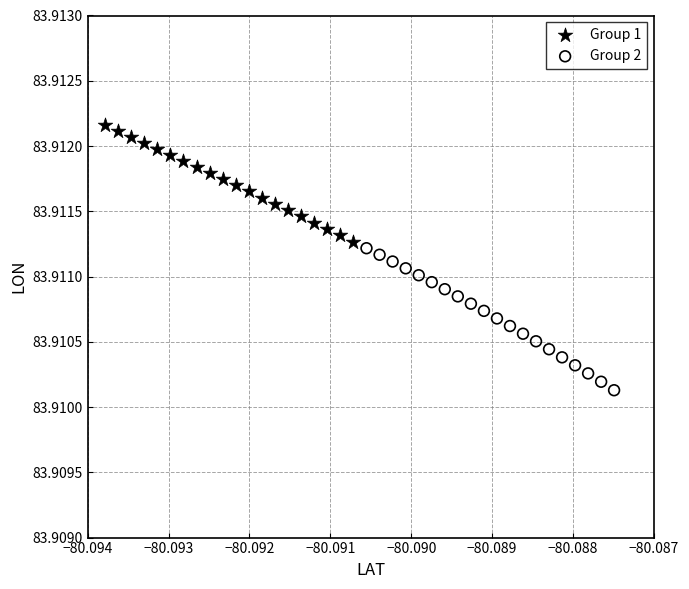

Which series contains the highest Y value?

Group 1